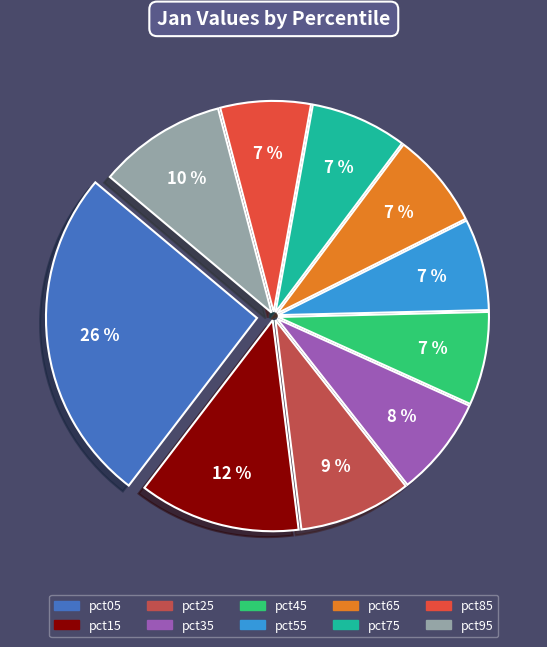

Is the sum of pct95 and pct35 greater than half?

No